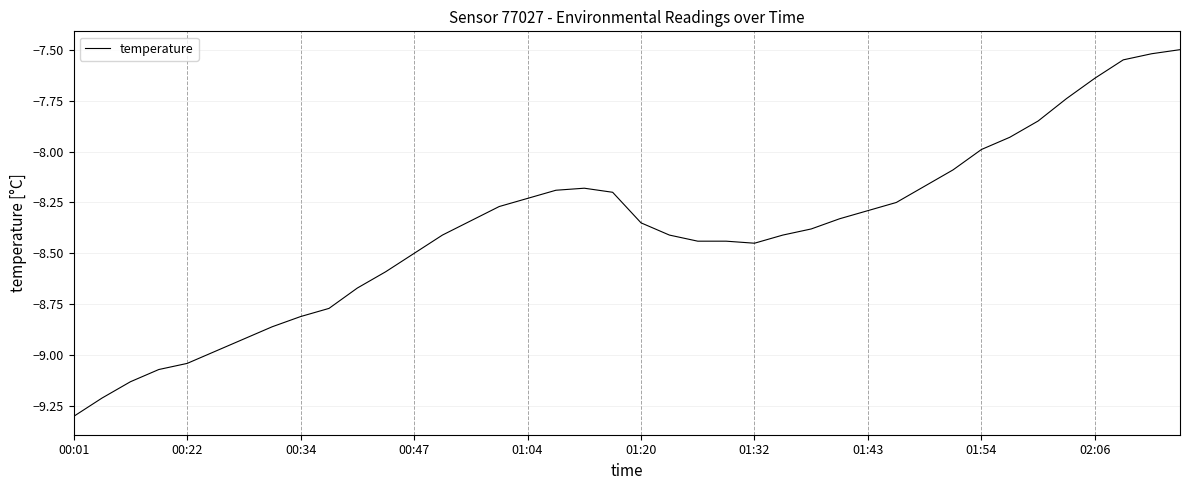

What is the difference between the maximum and minimum values?

1.8